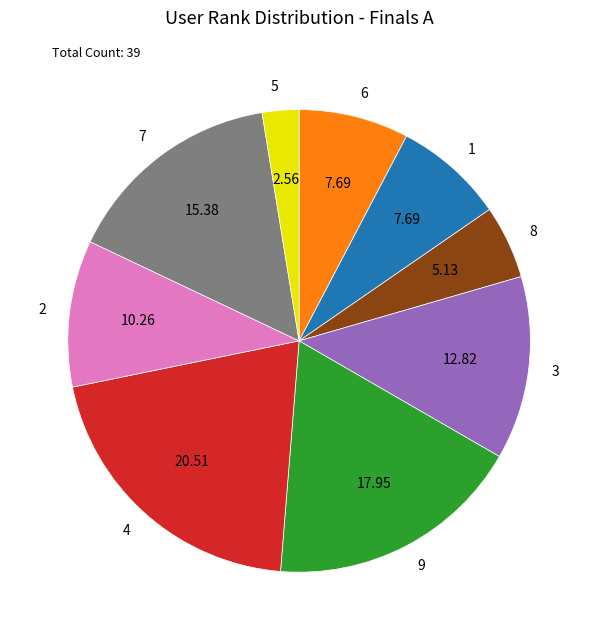

Is 8 the majority of the pie?

No